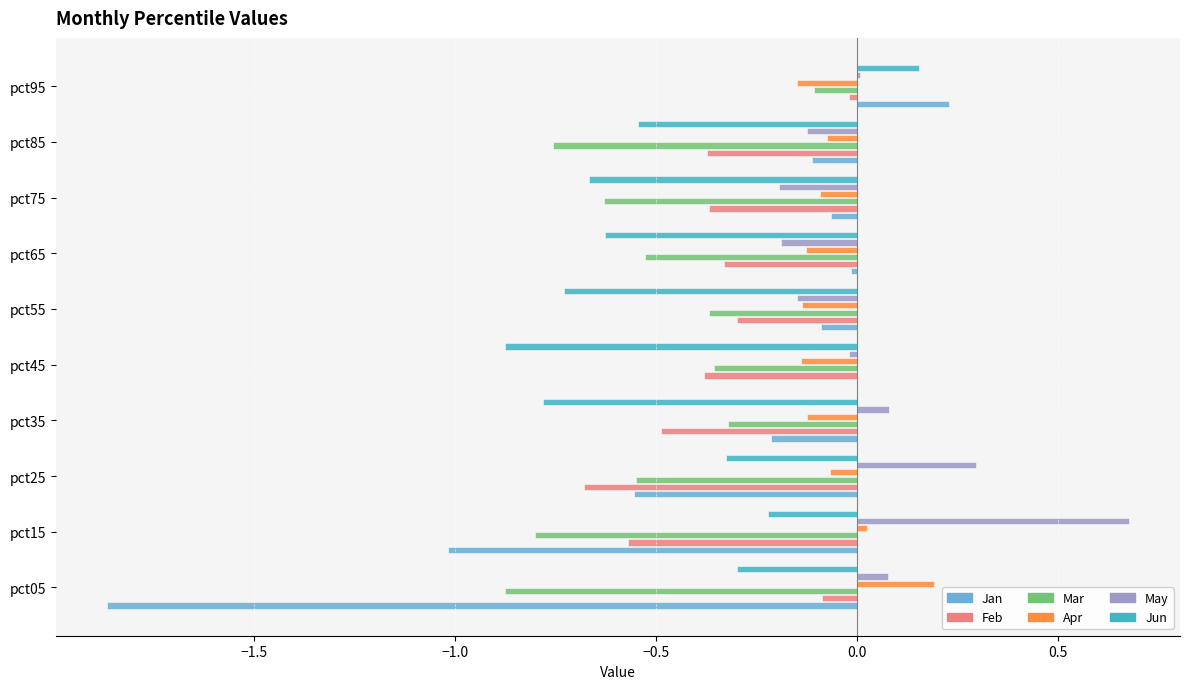

At which category is the sum across all series the highest?

pct95